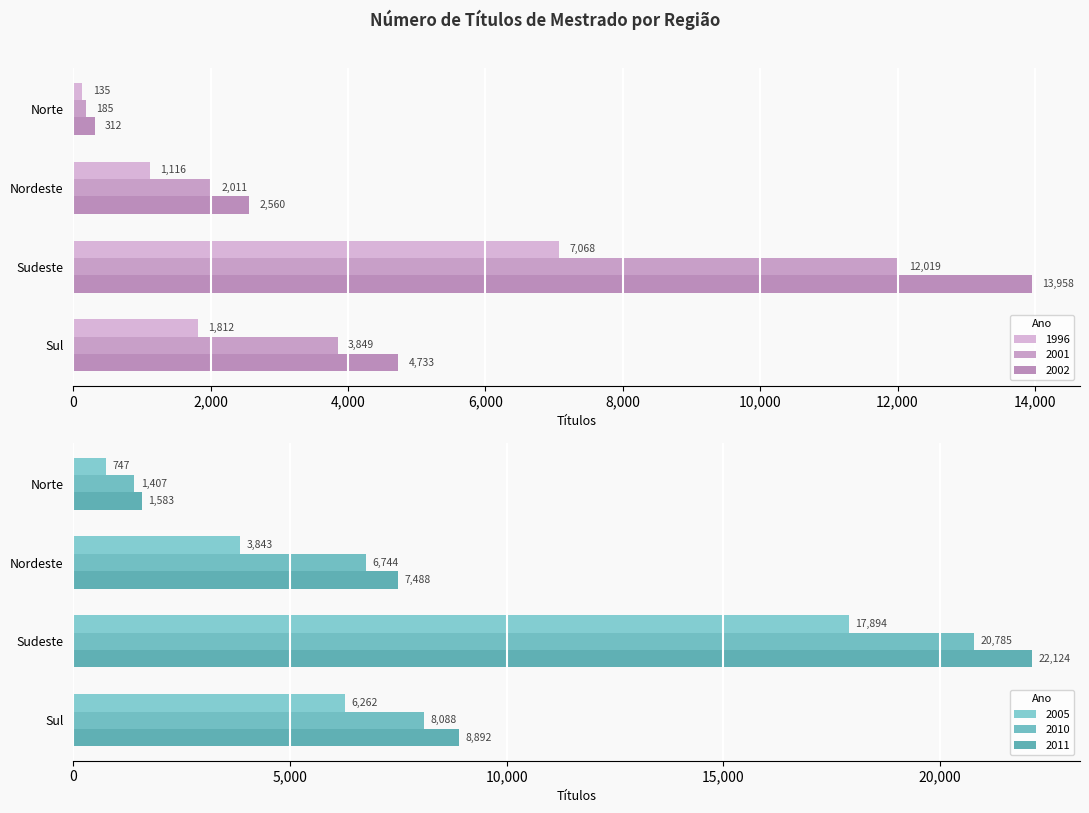

At Sul, list the series in order from smallest to largest.

1996, 2001, 2002, 2005, 2010, 2011